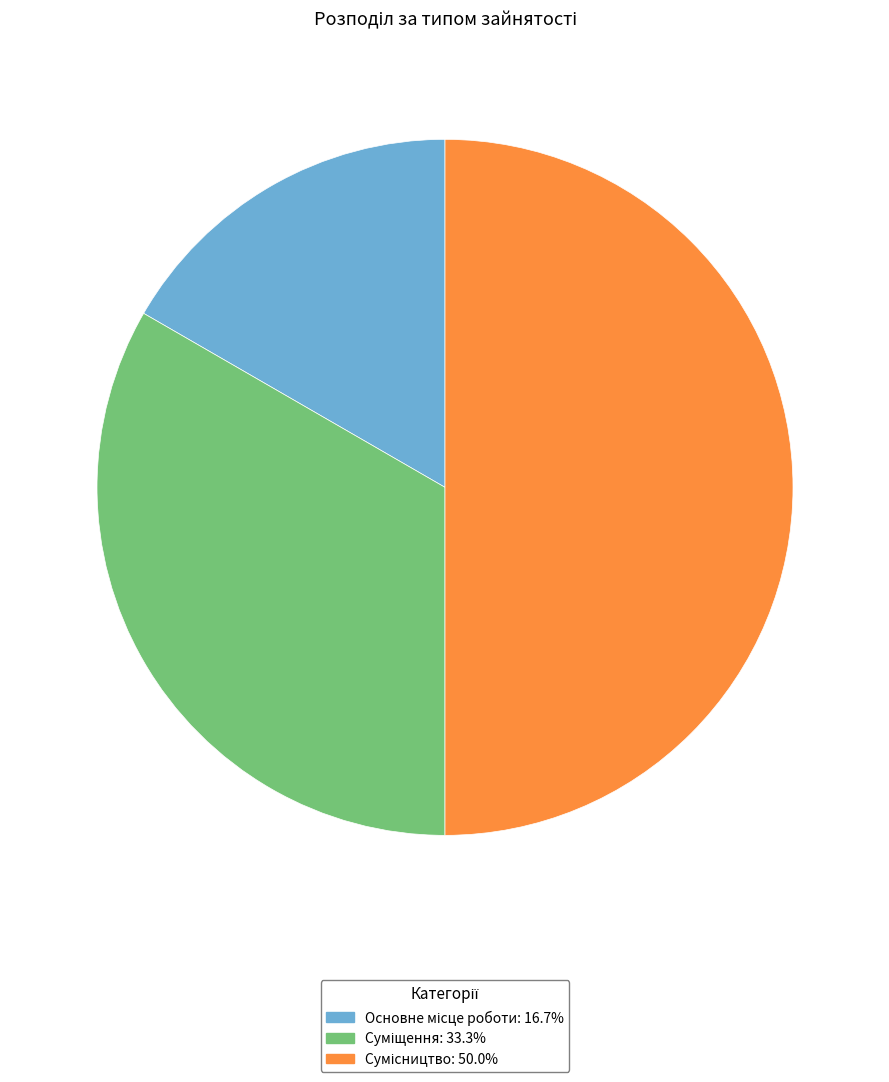

Do Сумісництво and Основне місце роботи together represent more than half of the pie?

Yes